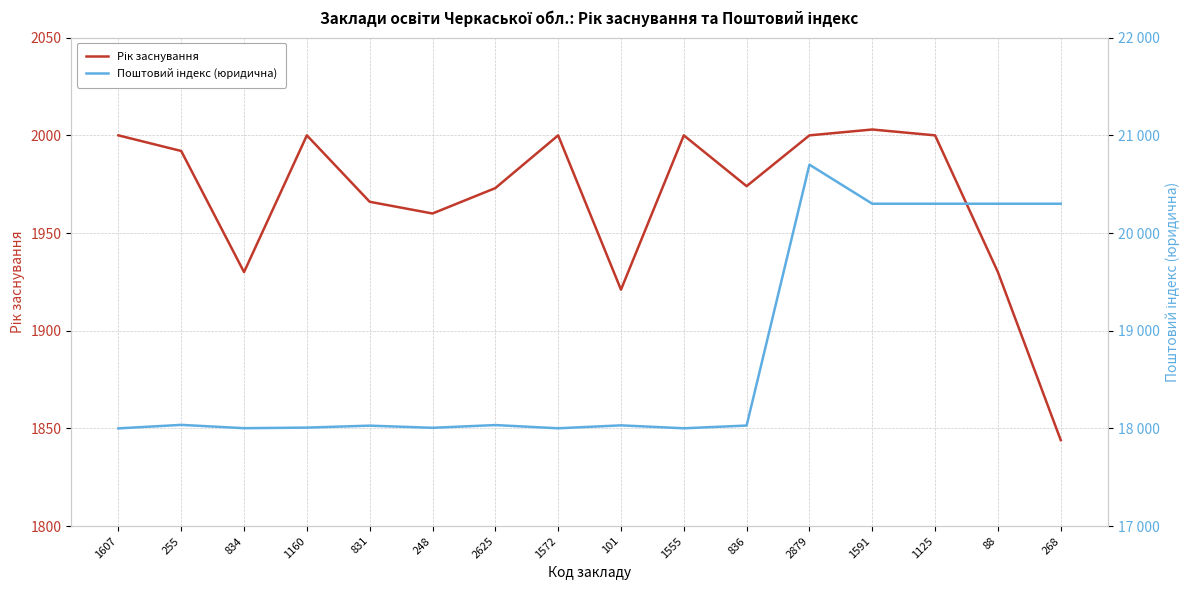

What is the spread (max minus min) of values at 1607?

16000